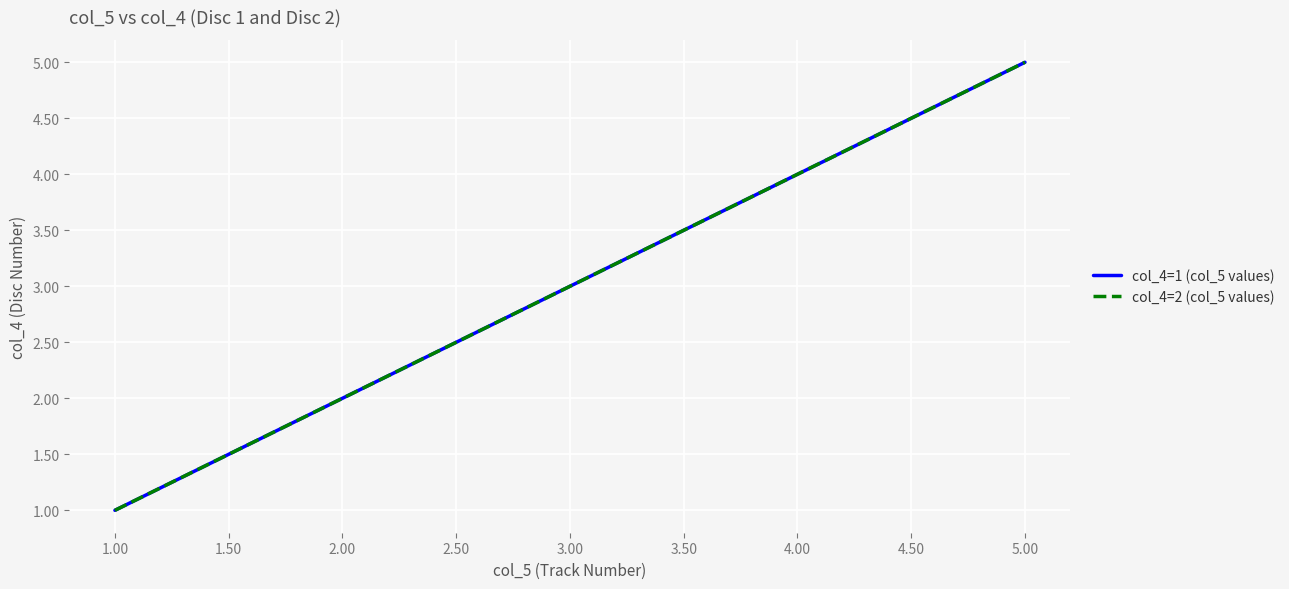

Does the chart have visible grid lines?

Yes